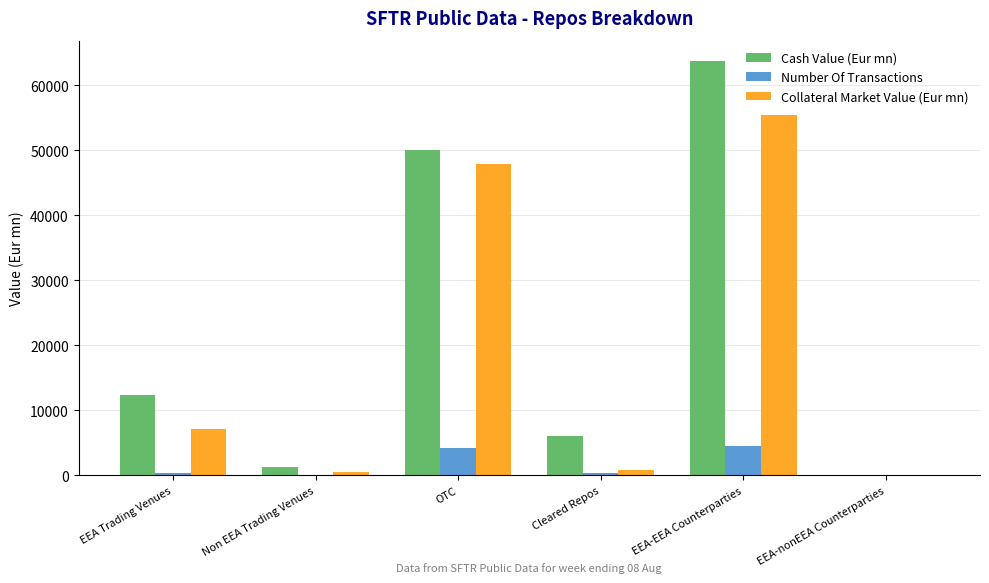

Which label corresponds to the largest value in the chart?

EEA-EEA Counterparties